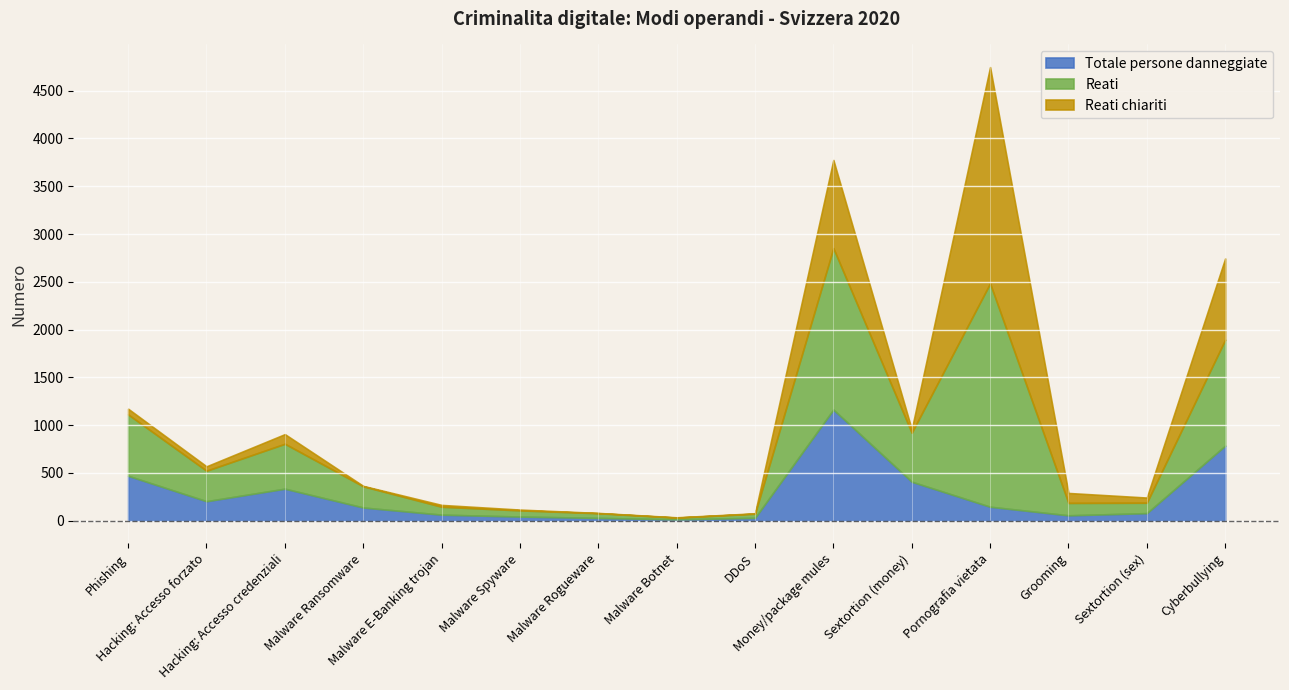

At which category does Reati reach its first local peak?

Hacking: Accesso credenziali